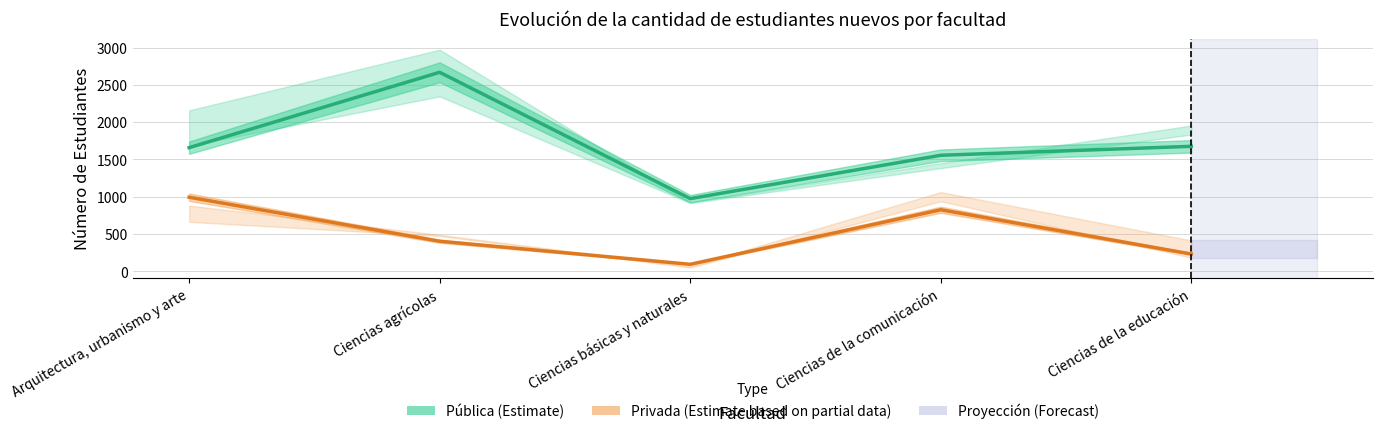

List the labels in order of Privada (Estimate based on partial data) value, largest first.

Arquitectura, urbanismo y arte, Ciencias de la comunicación, Ciencias agrícolas, Ciencias de la educación, Ciencias básicas y naturales